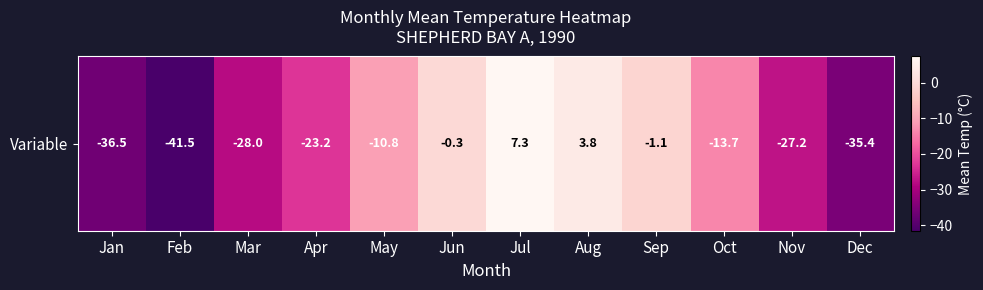

At which category does the chart reach its peak across all series?

Jul